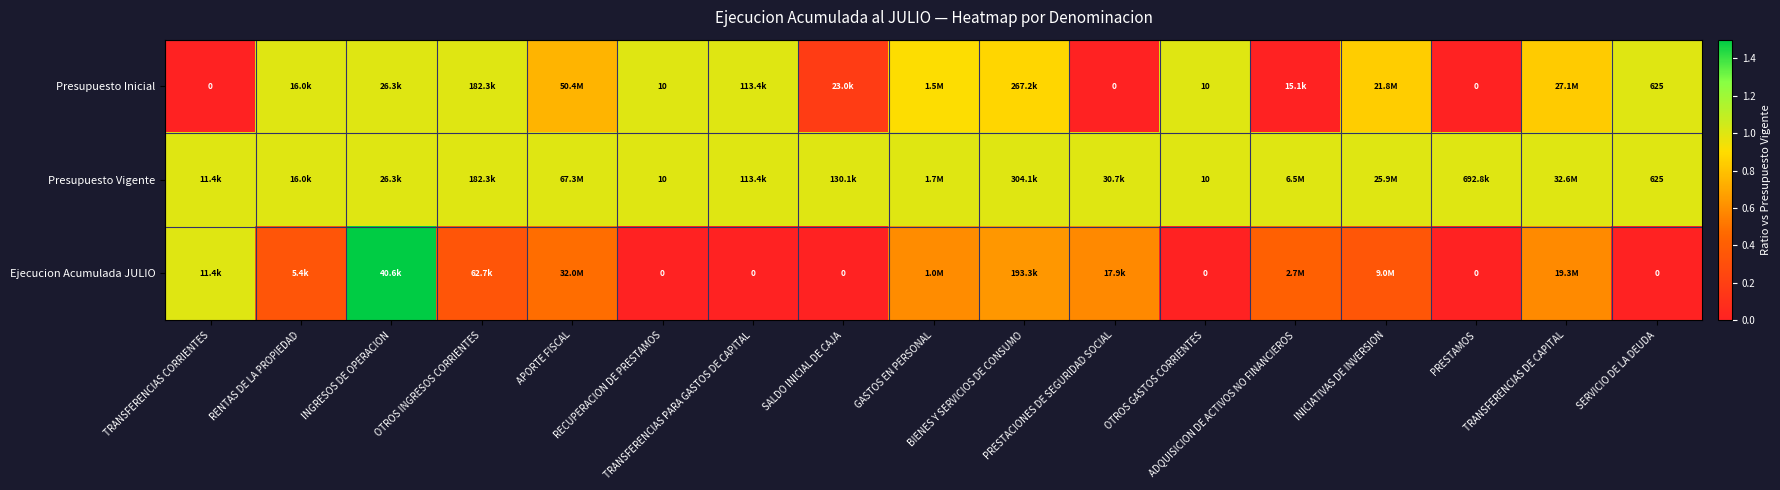

Which series has the largest total across all categories?

Presupuesto Vigente